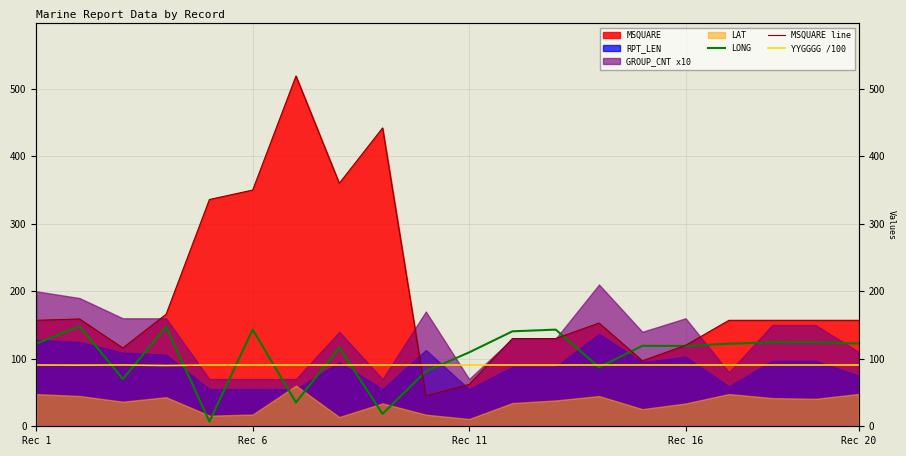

Reading left to right, what are all the values shown in this chart?

LONG: 122.5	148.4	70.0	147.7	7.0	143.3	35.3	116.5	18.4	81.4	109.5	140.7	143.2	87.4	119.2	119.0	122.4	124.4	124.5	122.6
MSQUARE line: 157.0	159.0	116.0	166.0	336.0	350.0	519.0	360.0	442.0	45.0	62.0	130.0	130.0	153.0	97.0	120.0	157.0	157.0	157.0	157.0
YYGGGG /100: 90.8	90.6	90.8	90.1	90.8	90.8	90.8	90.8	90.8	90.8	90.8	90.8	90.8	90.8	90.8	90.8	90.8	90.8	90.8	90.8